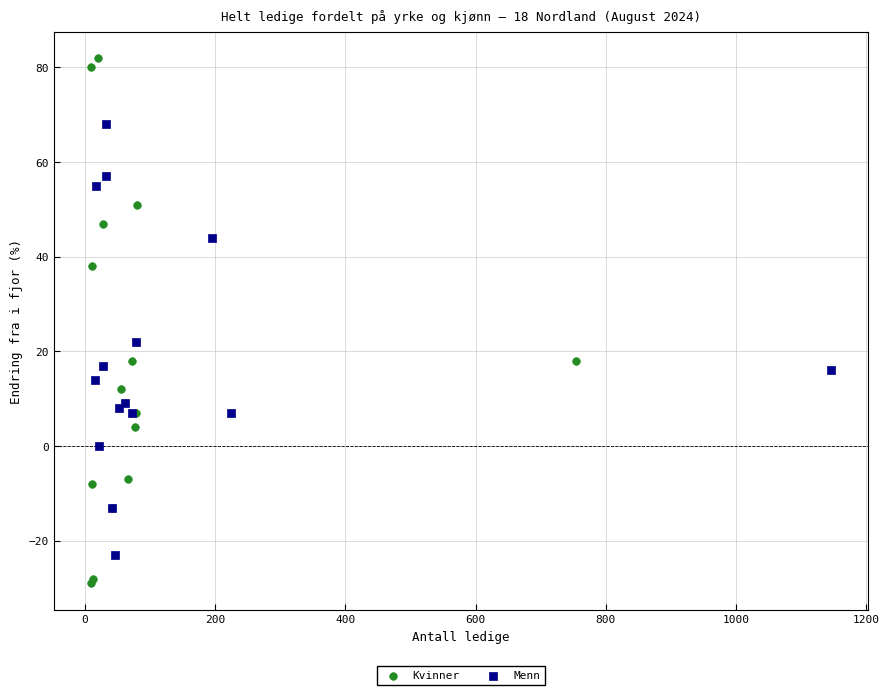

Which series reaches the minimum Y coordinate?

Kvinner